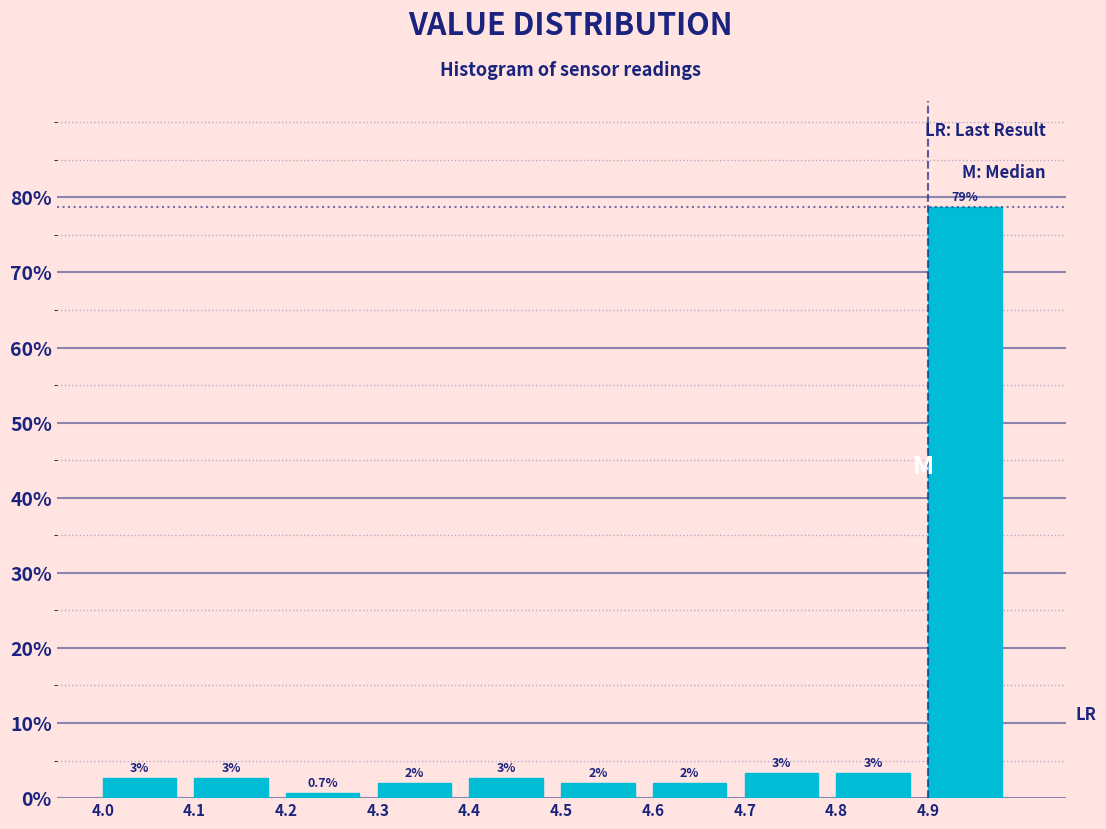

Over which range of the x-axis is the bar tallest?

4.9 to 5.0